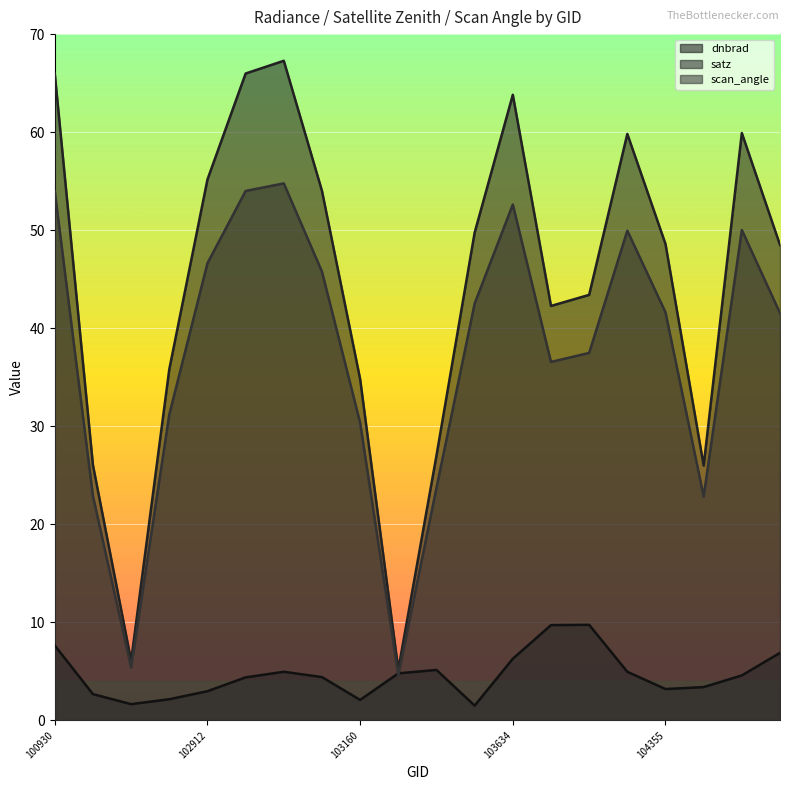

At which category does the chart reach its peak across all series?

103032